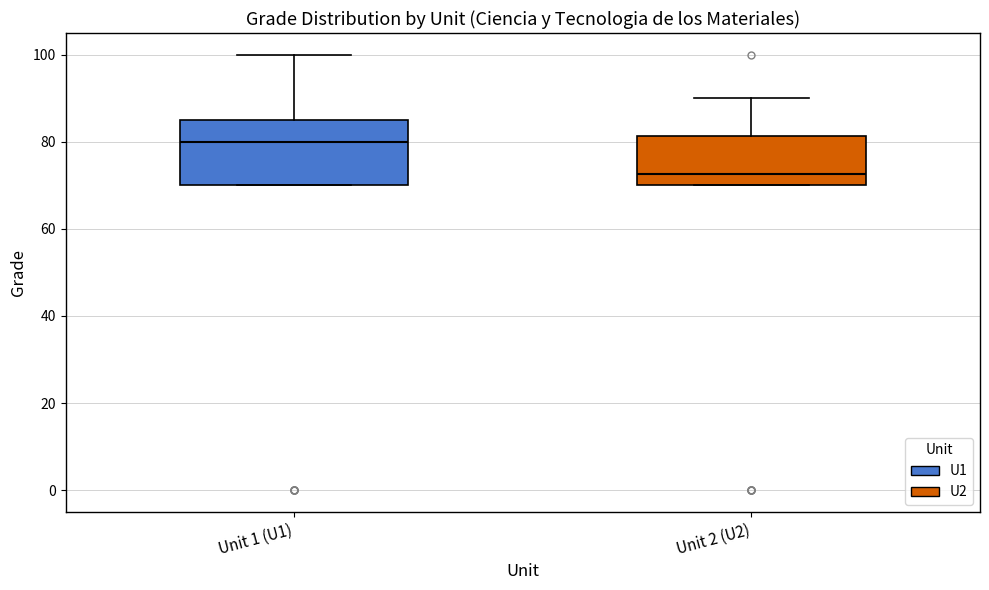

Comparing the boxes themselves (not the whiskers), which one is the tallest?

Unit 1 (U1)